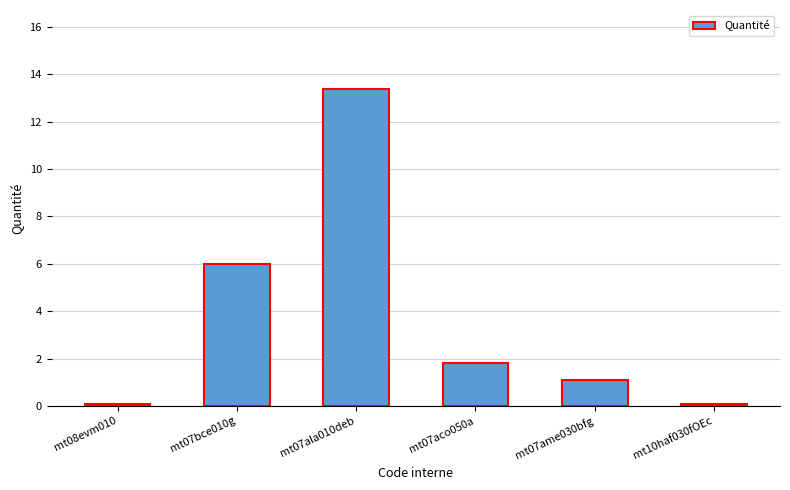

What is the difference between the maximum and minimum values?

13.3